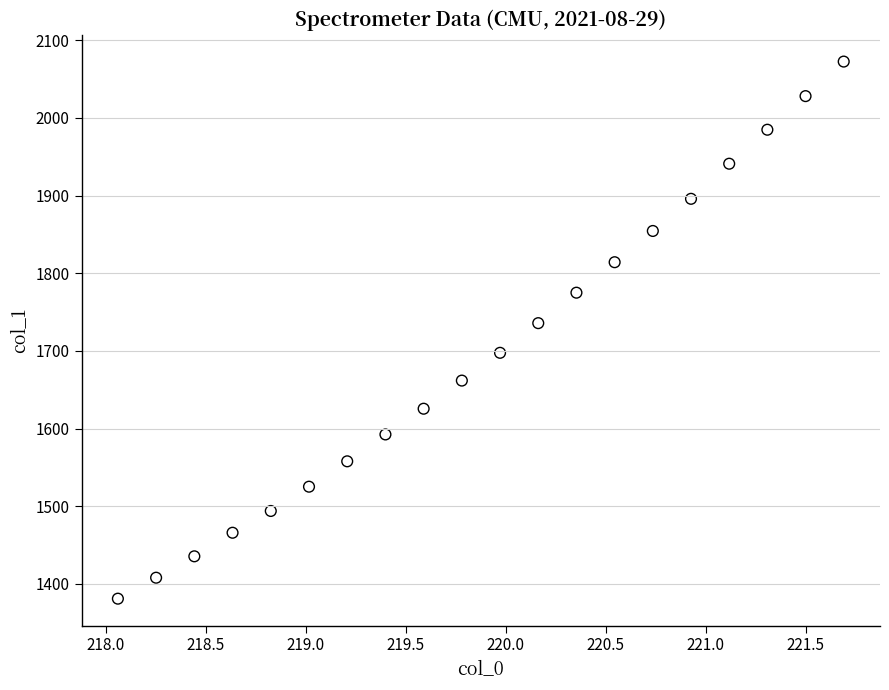

What is the range of X values (max minus min)?

3.6